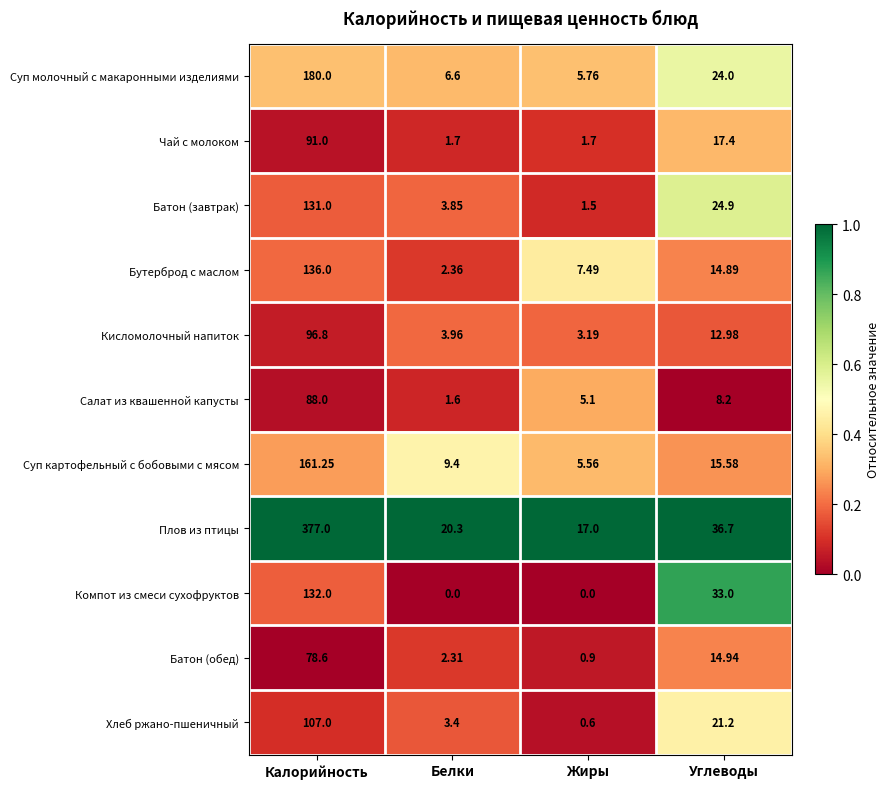

At which category does the chart reach its peak across all series?

Калорийность